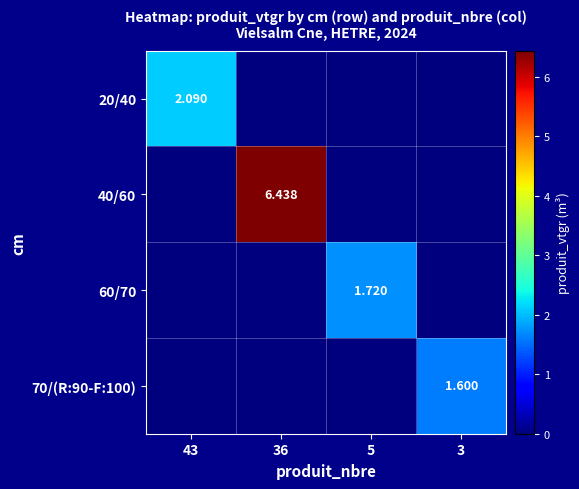

What is the difference between the highest and lowest values at 5?

1.7